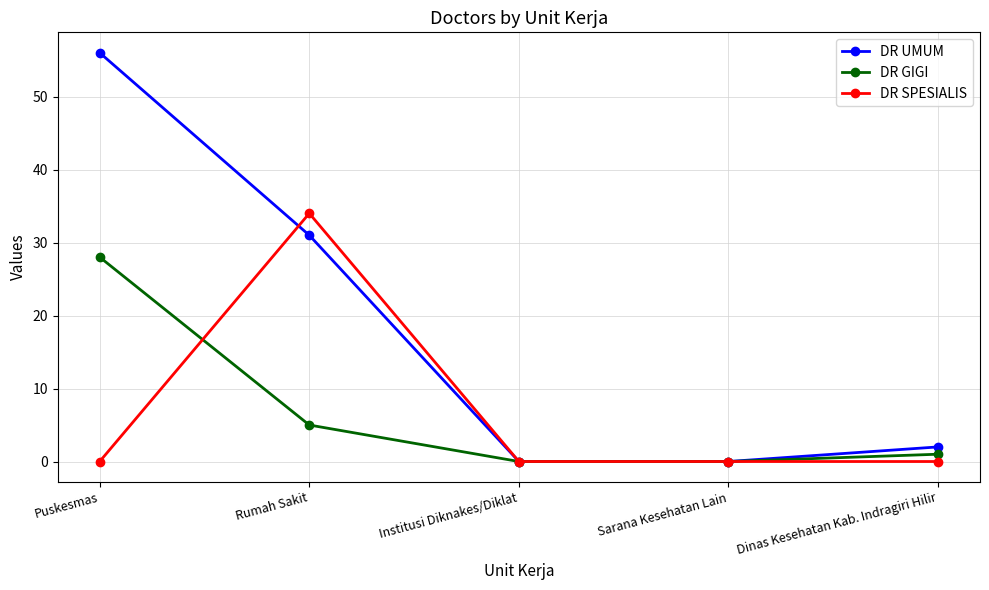

How many data points in DR GIGI are less than 1?

2